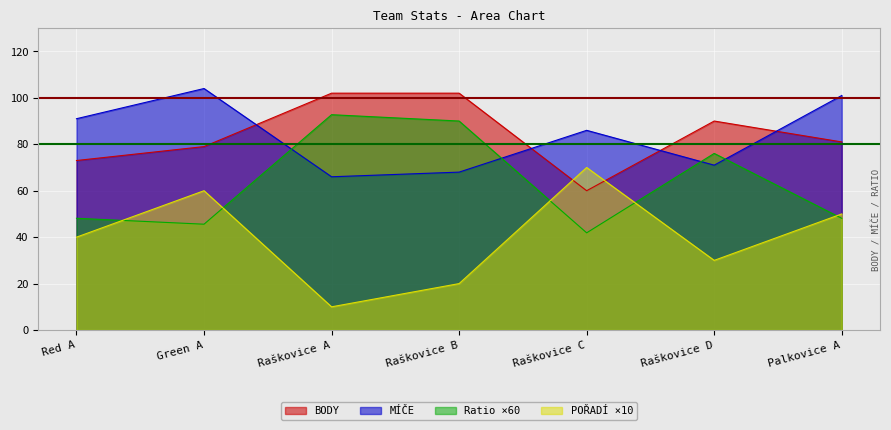

List the series in order of their peak value, highest first.

MÍČE, BODY, Ratio ×60, POŘADÍ ×10